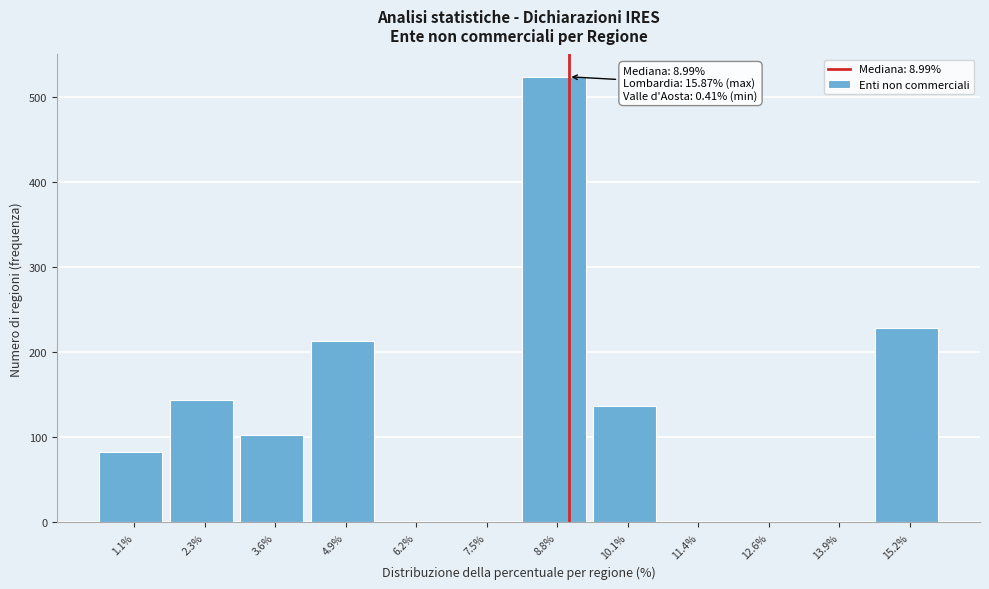

Which range on the x-axis has the tallest bar?

8.2 to 9.4